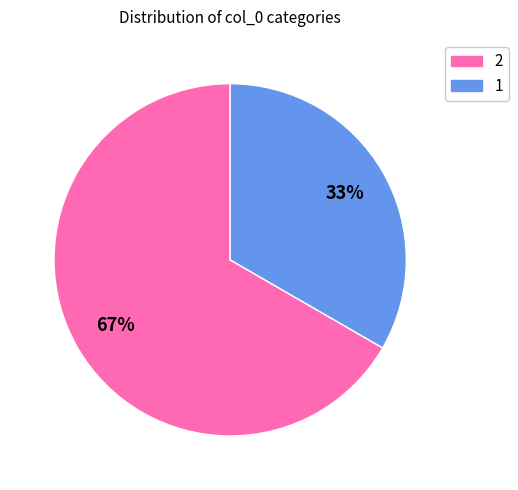

To the nearest percent, what is the combined percentage of 1 and 2?

100%